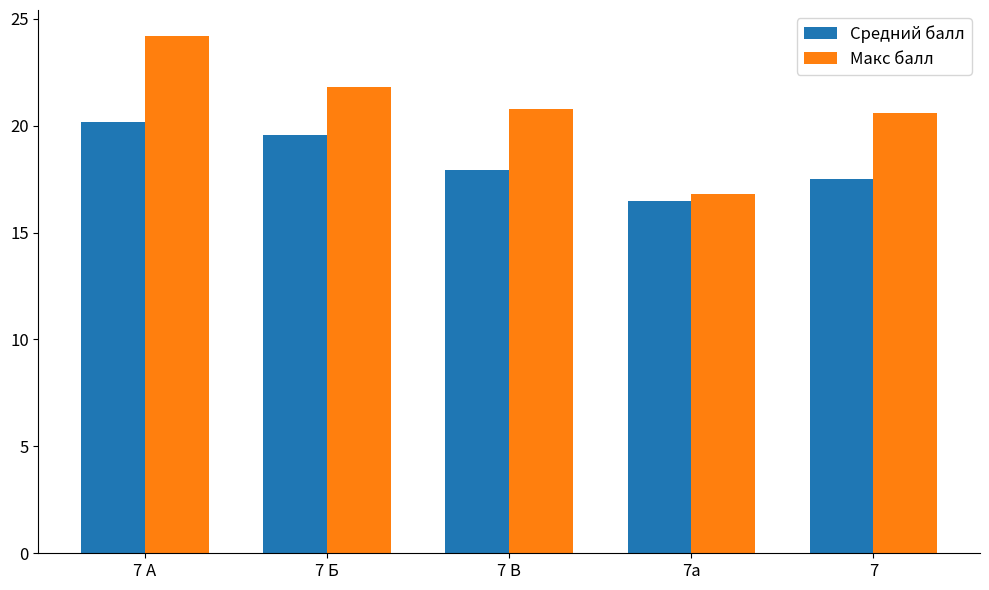

Which series has the widest spread of values?

Макс балл